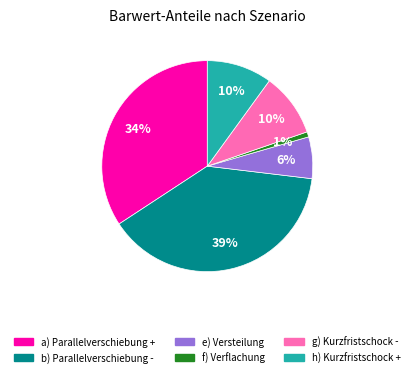

Is it true that h) Kurzfristschock + is 10% of the pie?

True